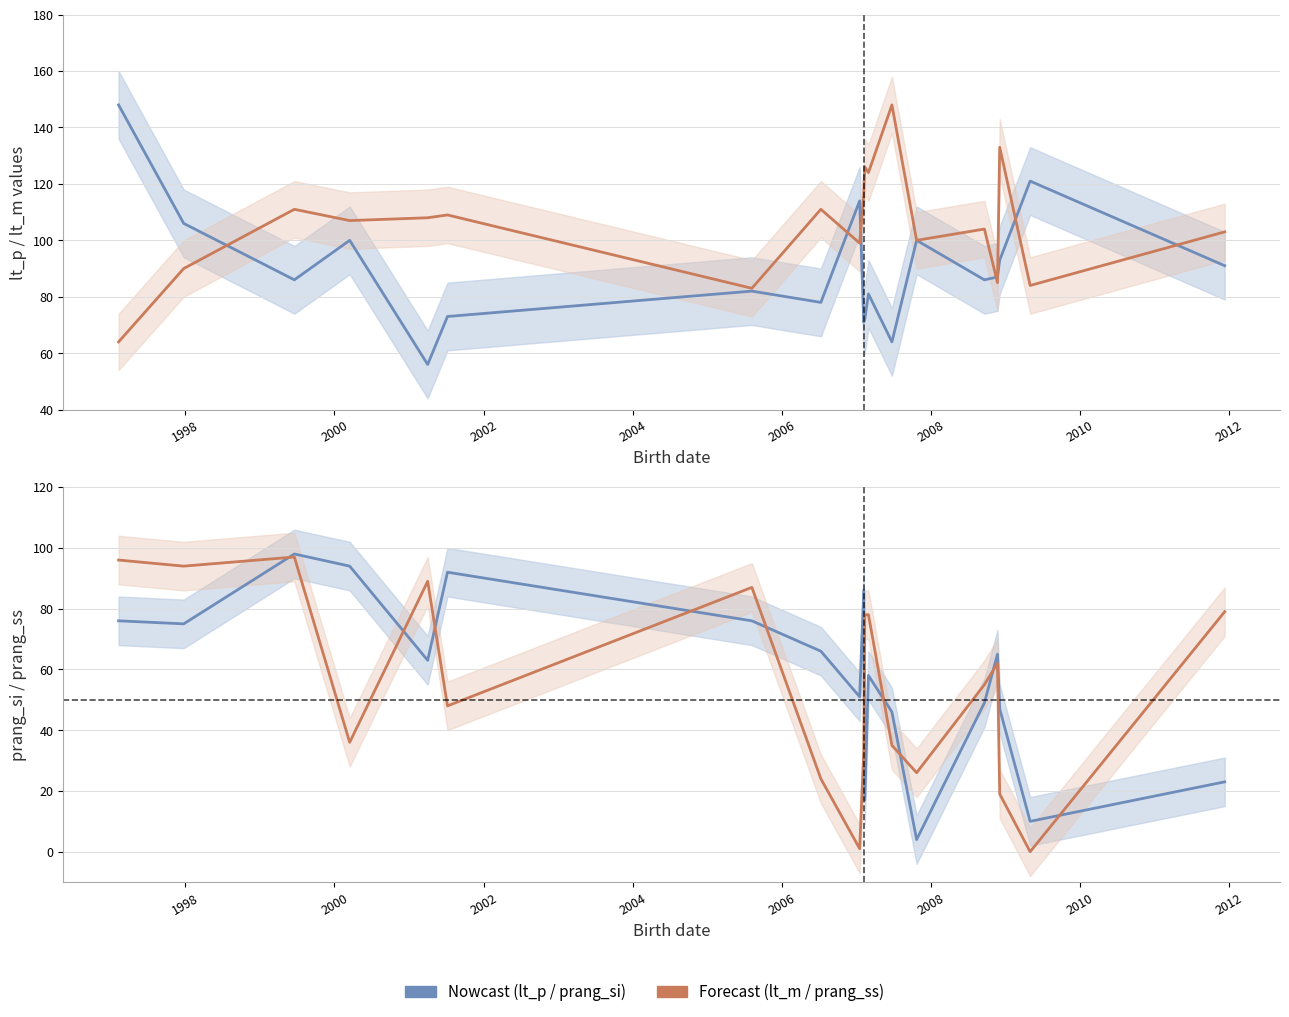

True or false: lt_m has more than 1 interior local peaks.

True